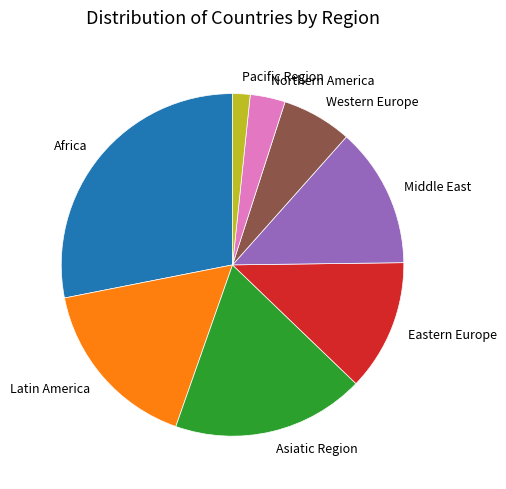

What is the largest slice in the pie chart?

Africa